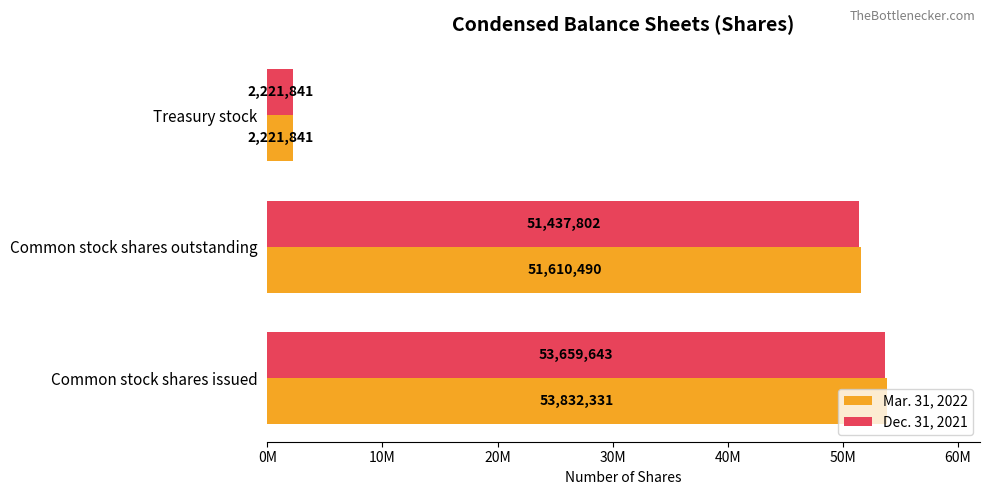

Which series has the largest total across all categories?

Mar. 31, 2022